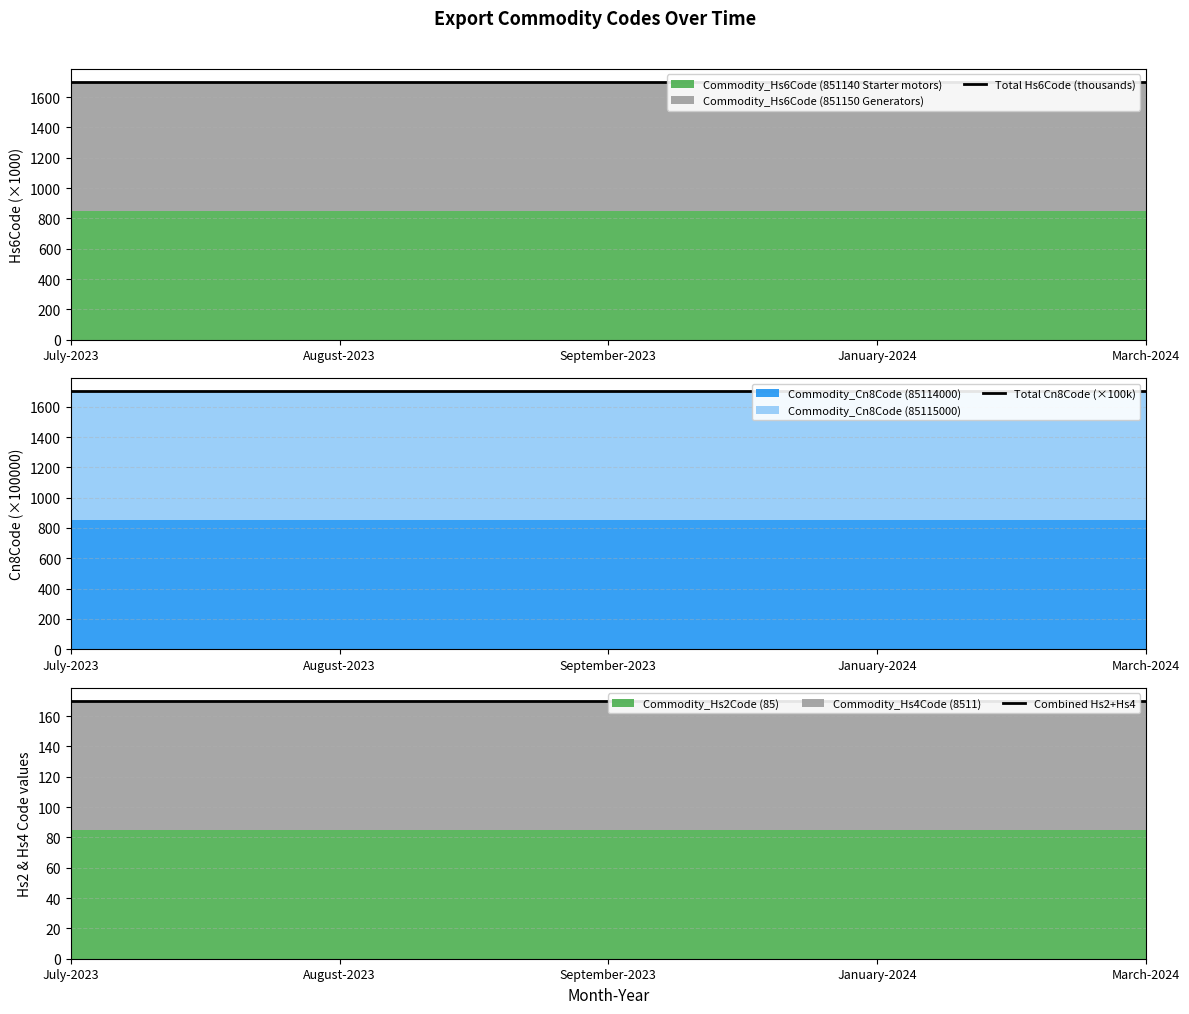

Rank the series by their maximum value, from lowest to highest.

Combined Hs2+Hs4, Total Hs6Code (thousands), Total Cn8Code (×100k)